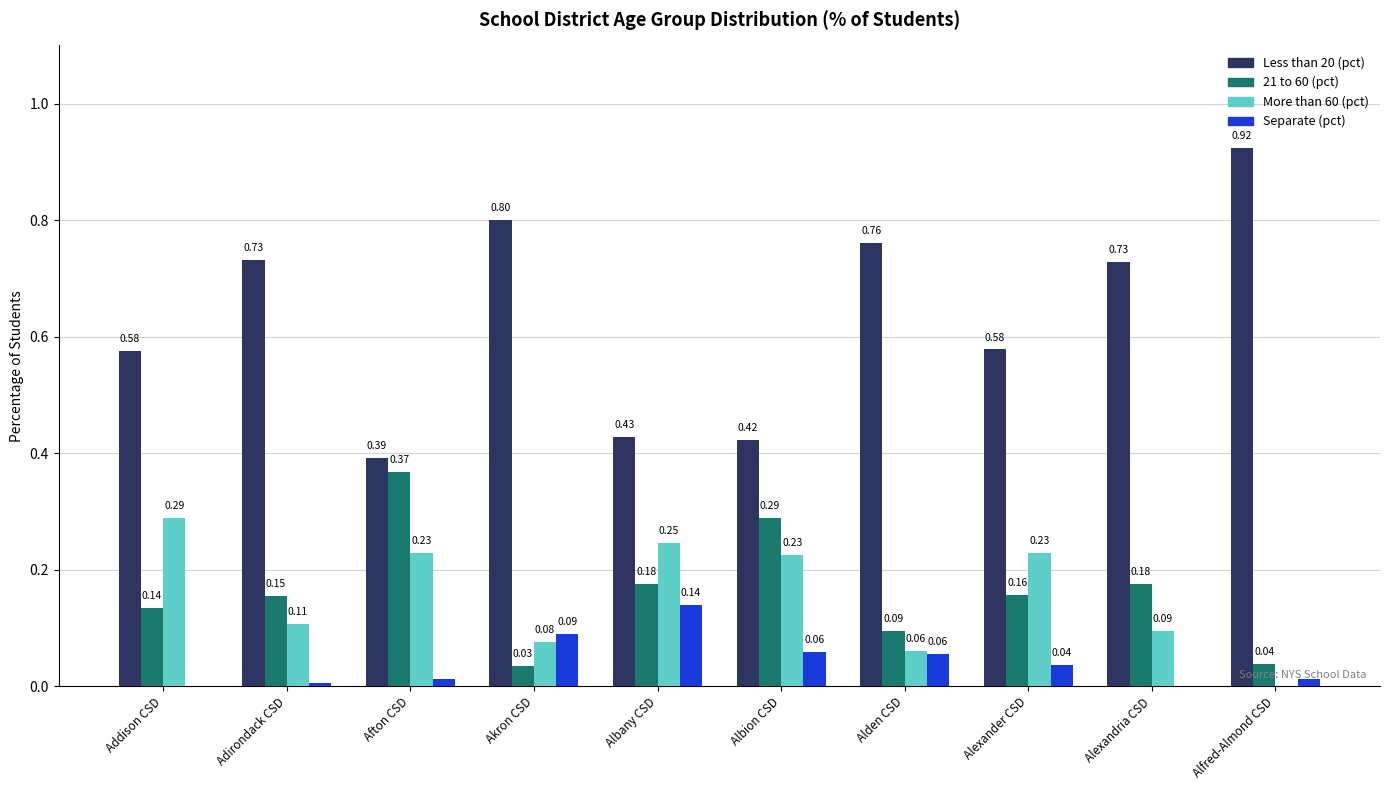

What is the total value across all series at Addison CSD?

1.0